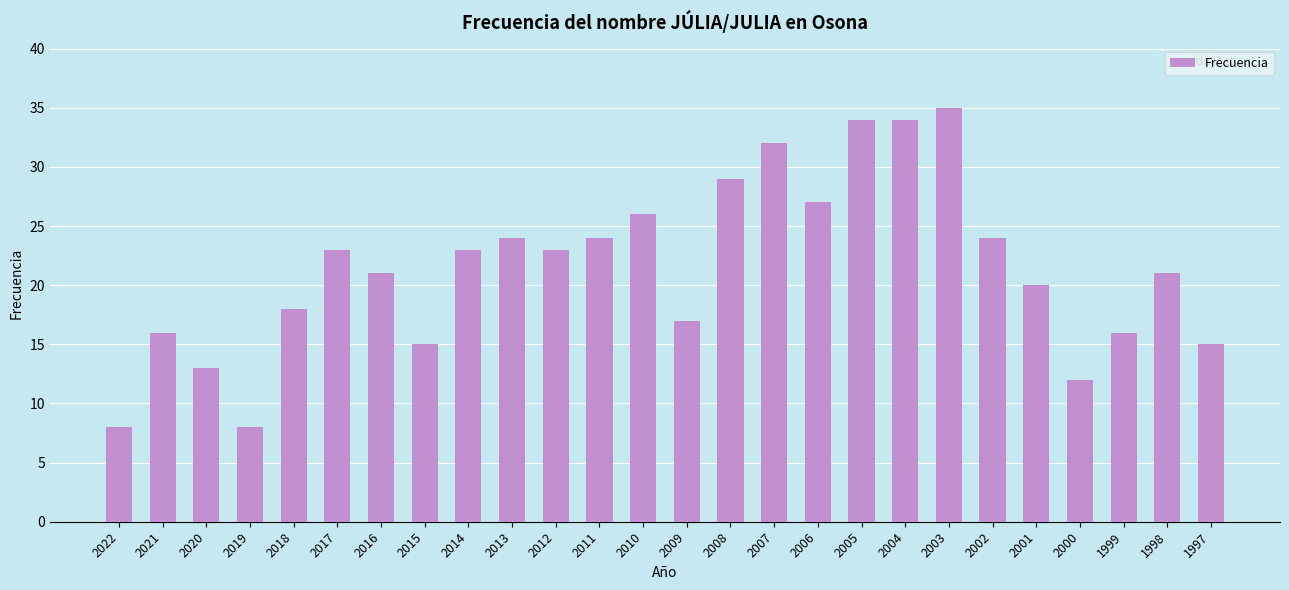

Which has a higher value, 2005 or 2021?

2005